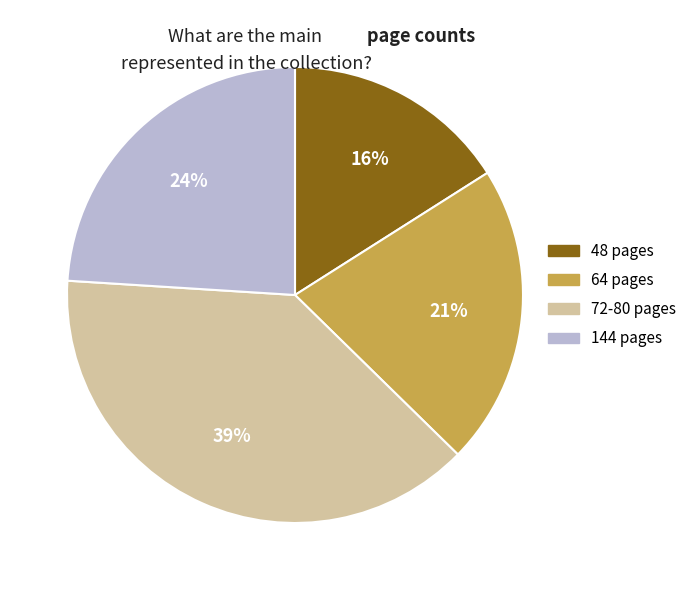

Do 48 pages and 64 pages together represent more than half of the pie?

No